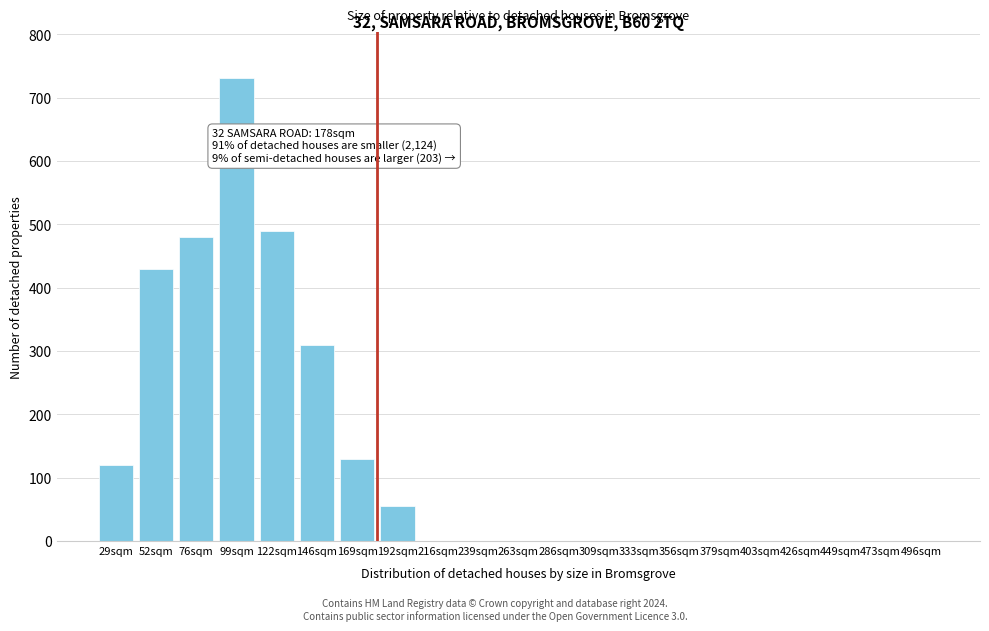

Reading left to right, extract all data points from this chart.

29sqm=120	52sqm=430	76sqm=480	99sqm=730	122sqm=490	146sqm=310	169sqm=130	192sqm=55	216sqm=0	239sqm=0	263sqm=0	286sqm=0	309sqm=0	333sqm=0	356sqm=0	379sqm=0	403sqm=0	426sqm=0	449sqm=0	473sqm=0	496sqm=0